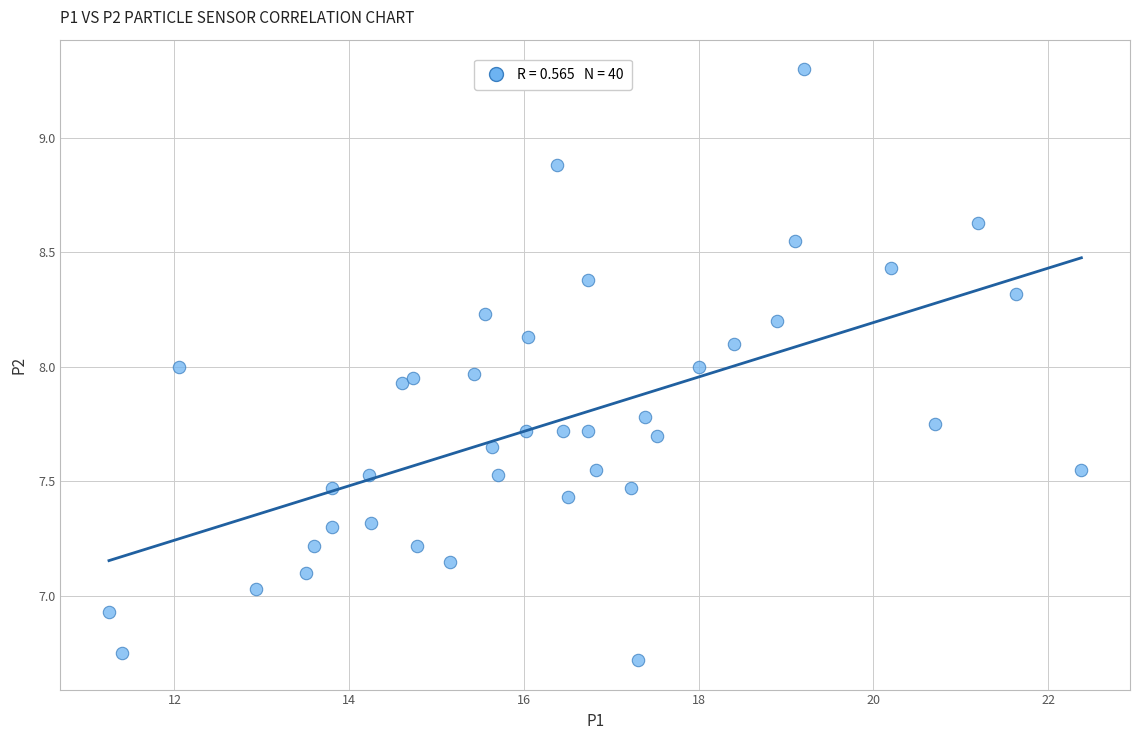

What is the range of Y values (max minus min)?

2.6